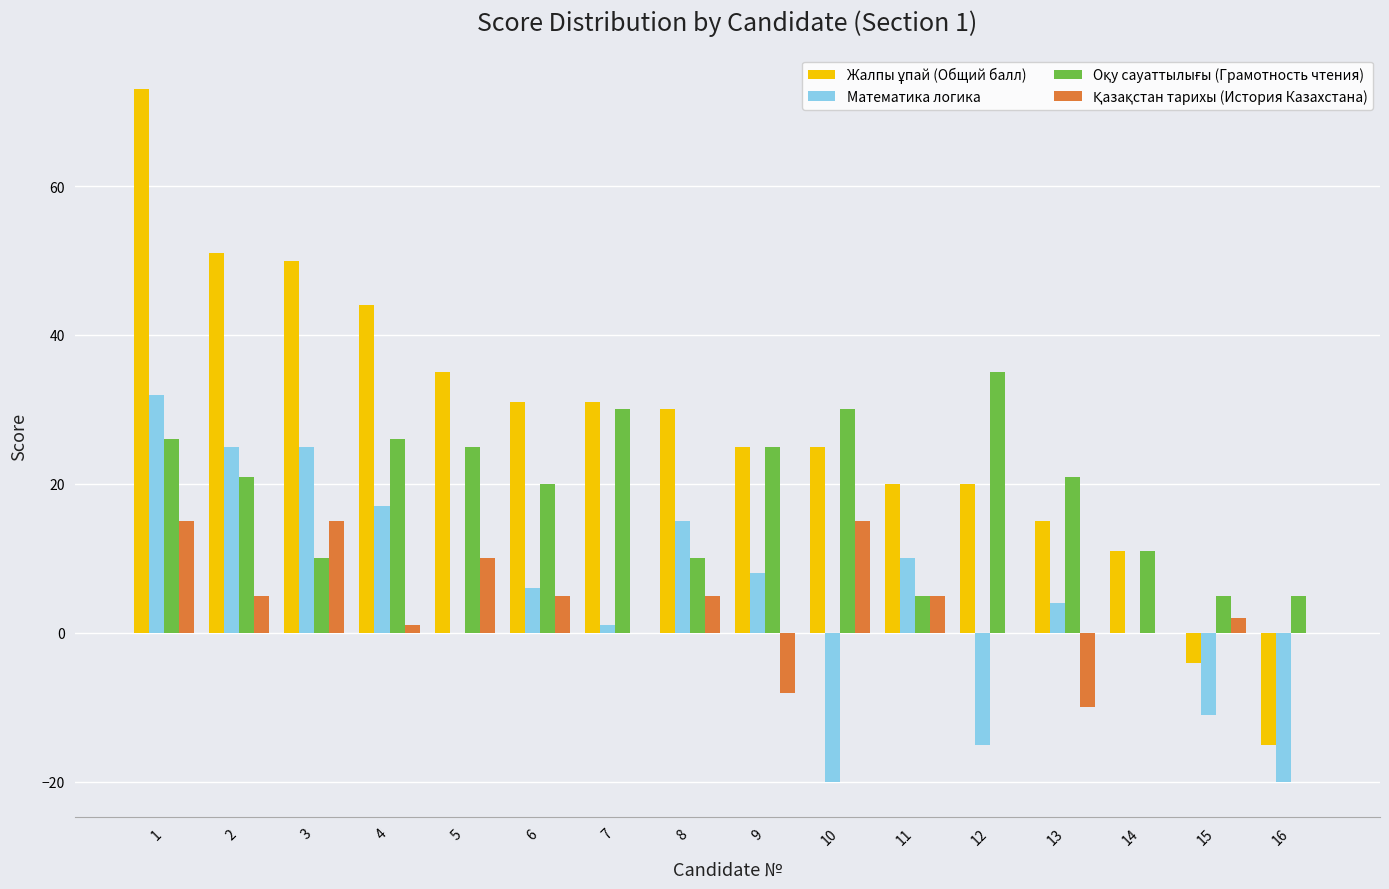

What is the maximum value shown in the chart?

73